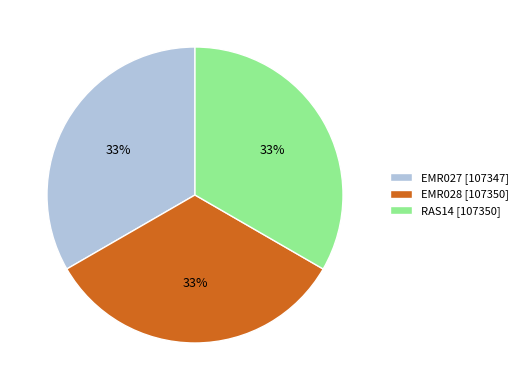

The RAS14 slice represents 38% of the pie. True or false?

False